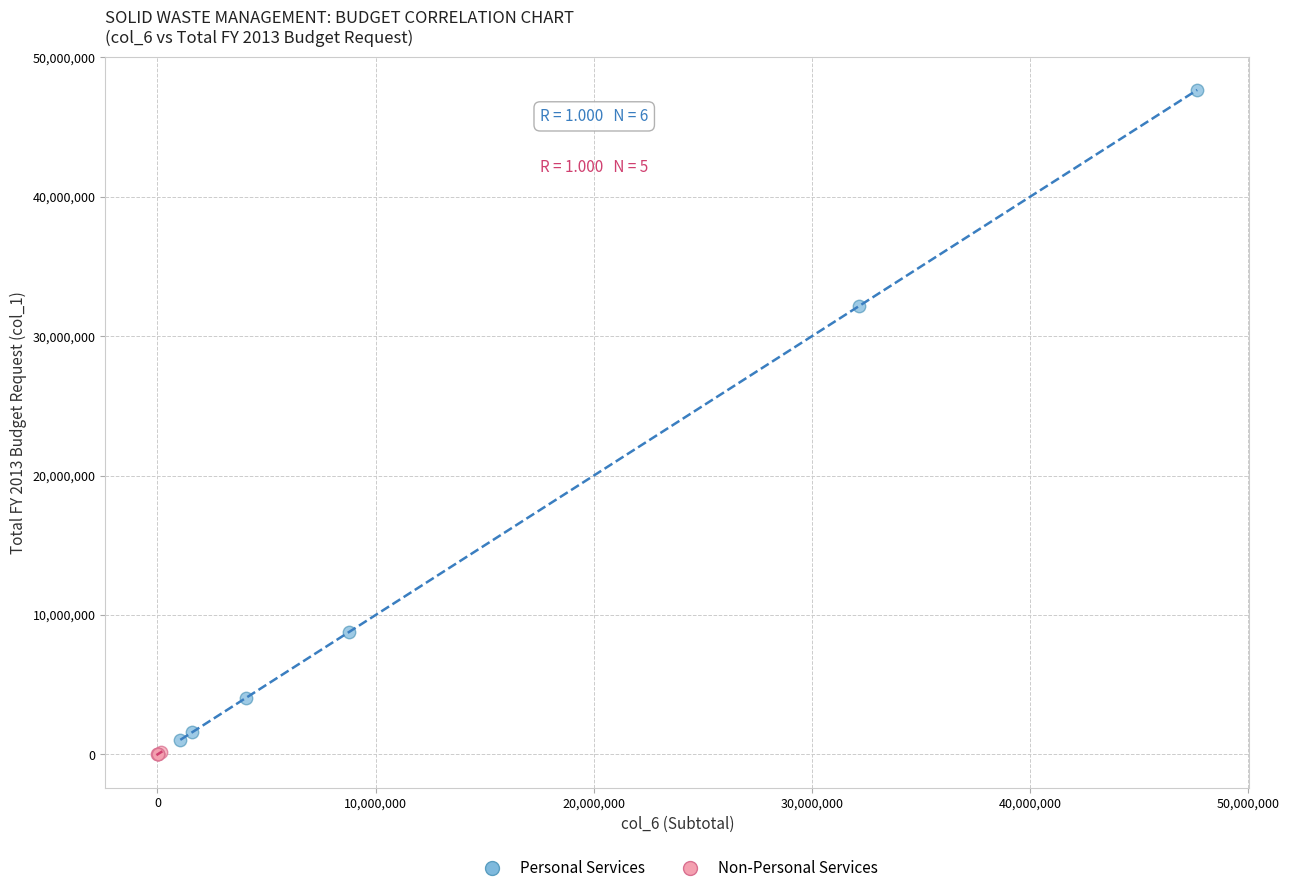

What are all the series names shown in the legend?

Personal Services, Non-Personal Services